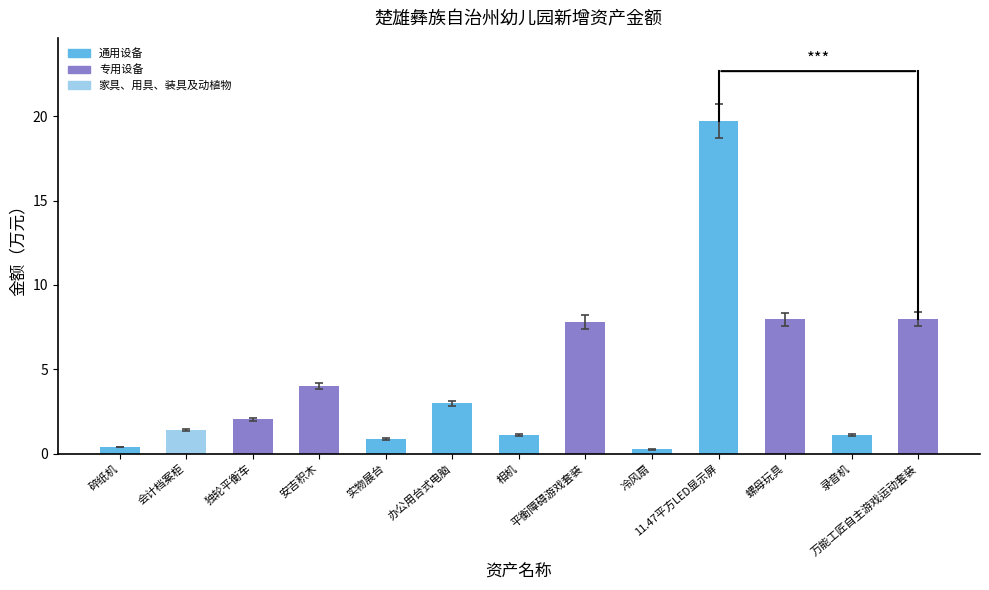

What is the sum of all values?

57.6